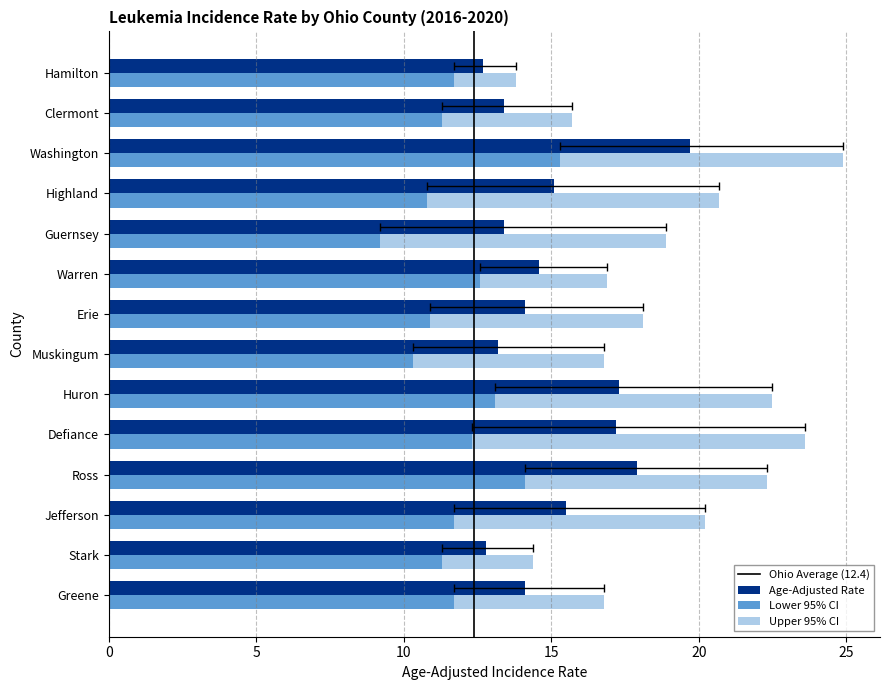

Which label corresponds to the largest value in the chart?

Washington